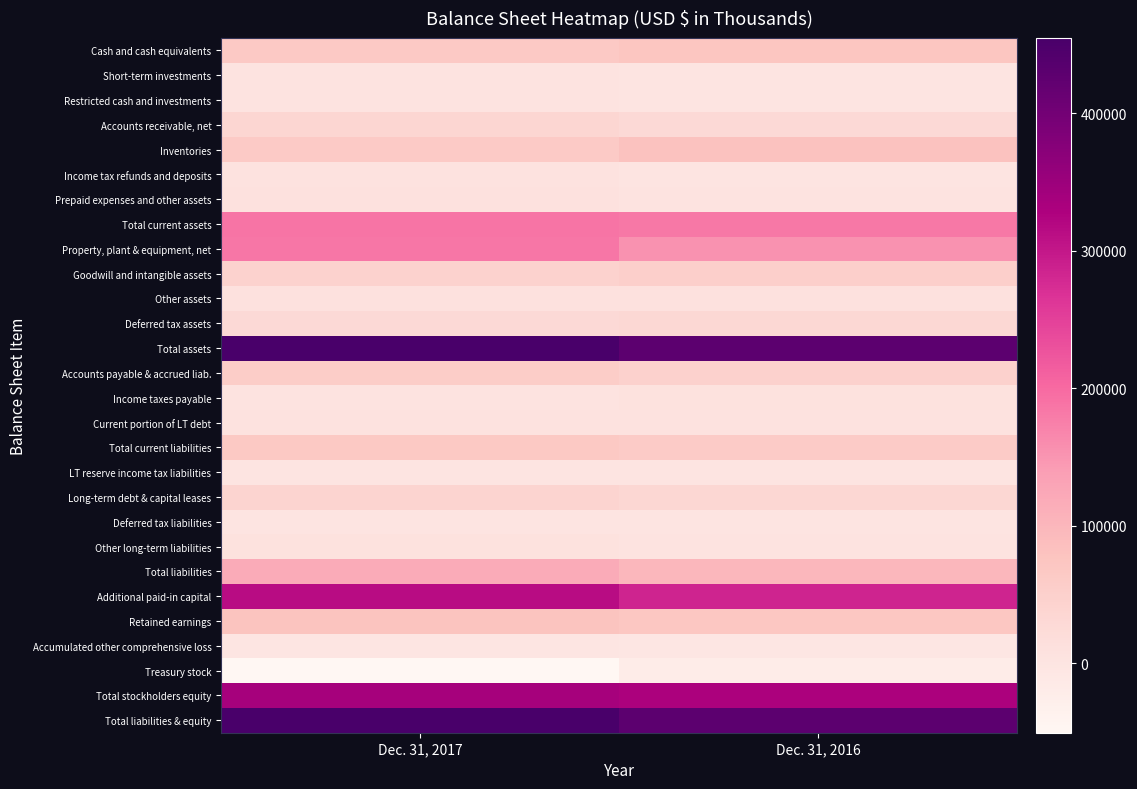

What is the total value across all series at Dec. 31, 2016?

2383398